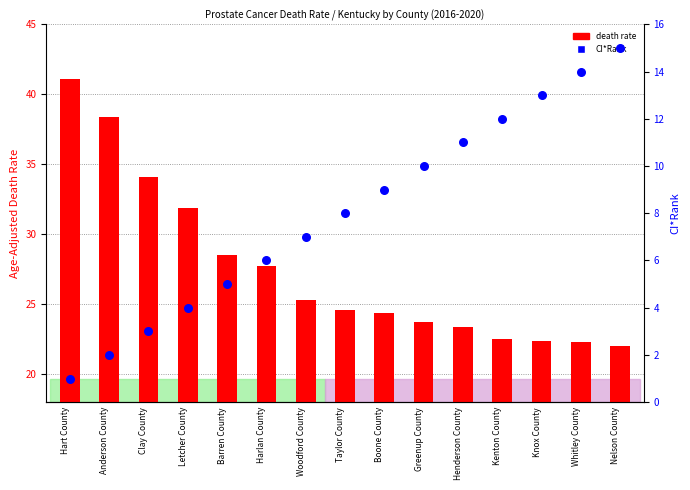

Which series has the largest total across all categories?

death rate